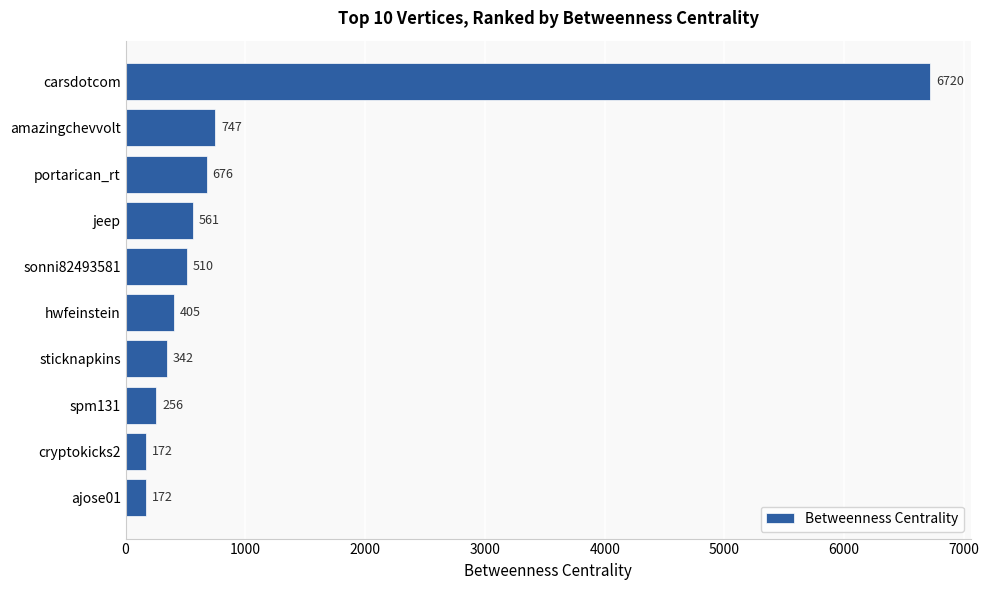

What is the difference between the maximum and second lowest values?

6548